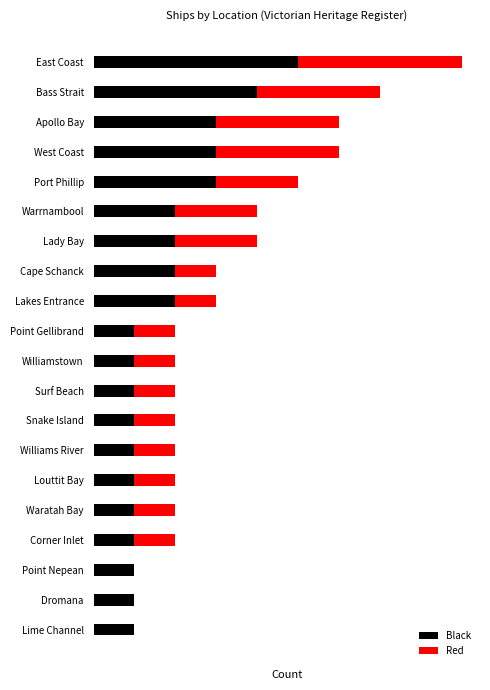

What are all the series names shown in the legend?

Black, Red